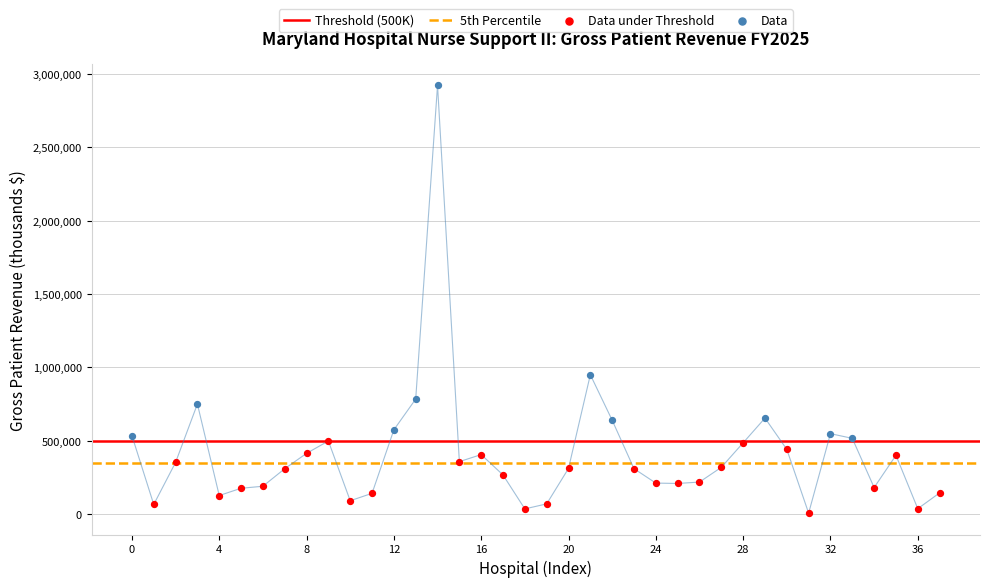

At which category is the sum across all series the highest?

14